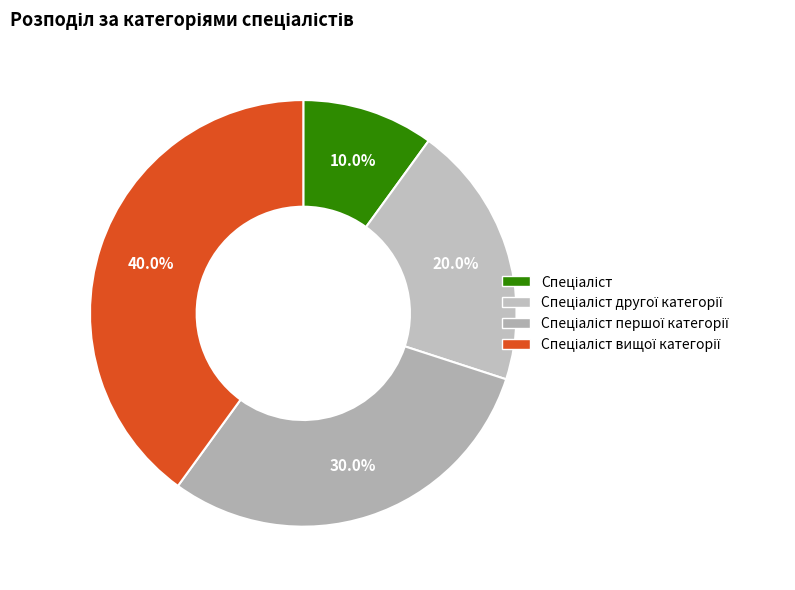

How many segments does this pie chart have?

4